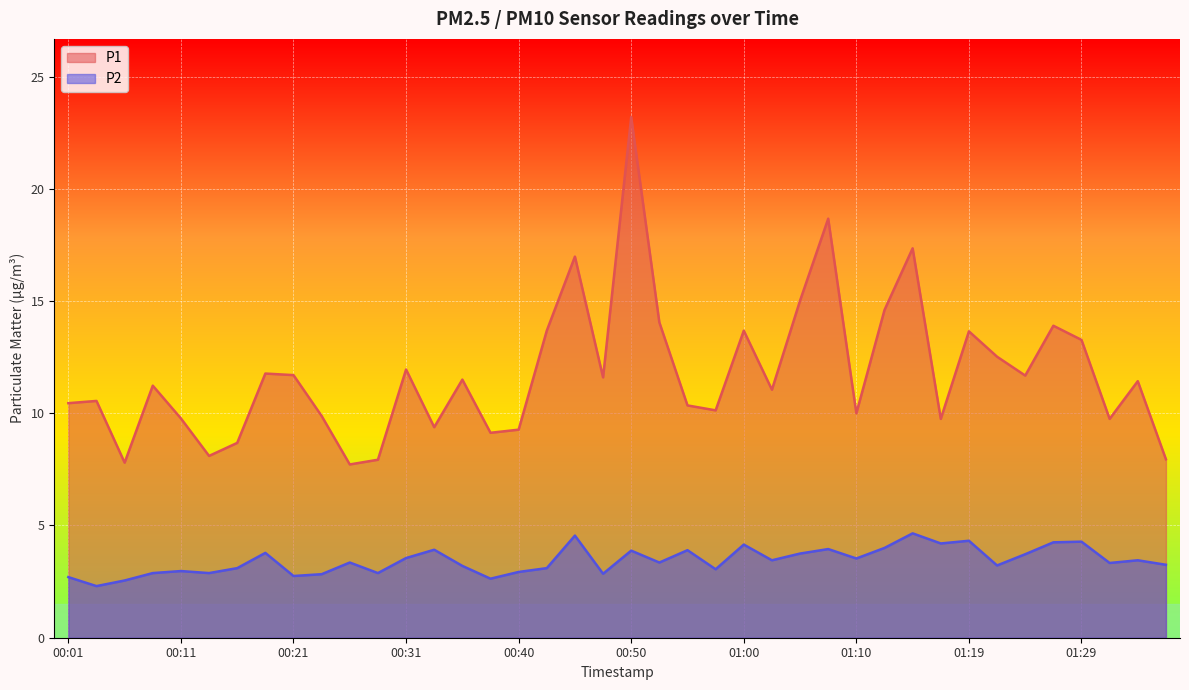

What is the label of the 10th point from the left?

00:23